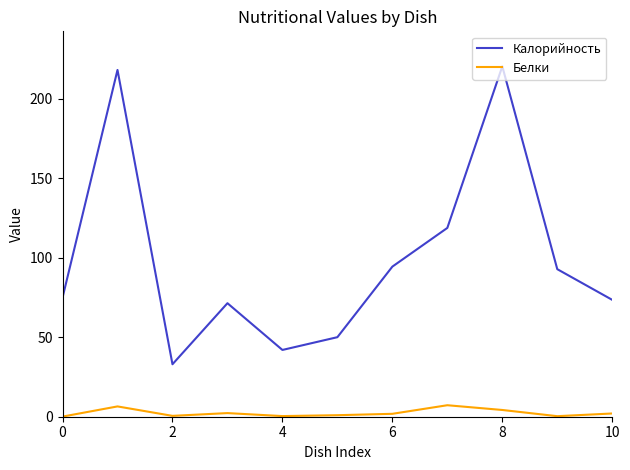

Rank the series by their average value, from highest to lowest.

Калорийность, Белки